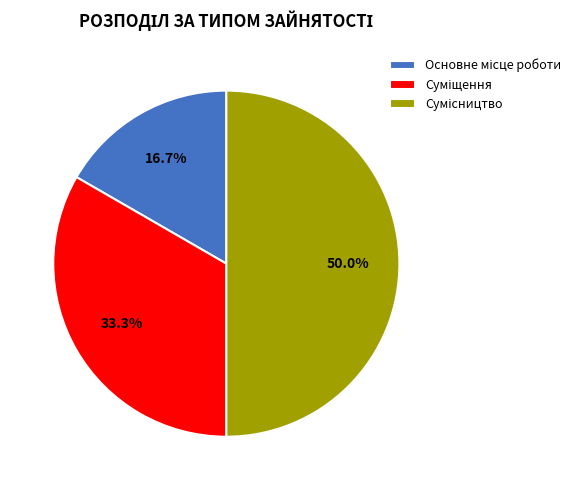

How many segments does this pie chart have?

3